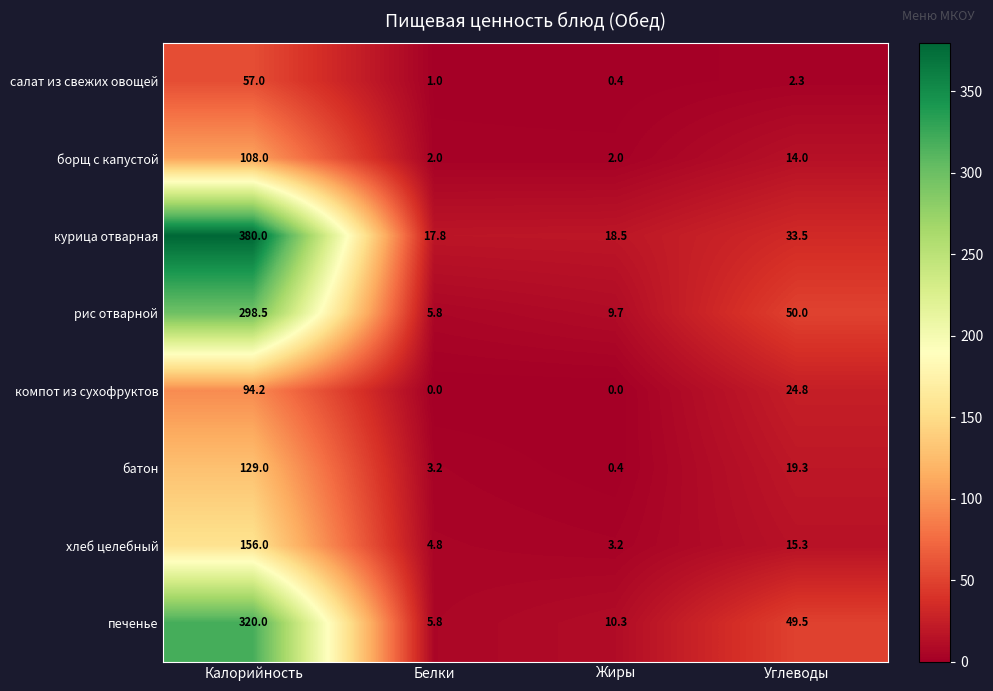

How many data points does each series have?

4